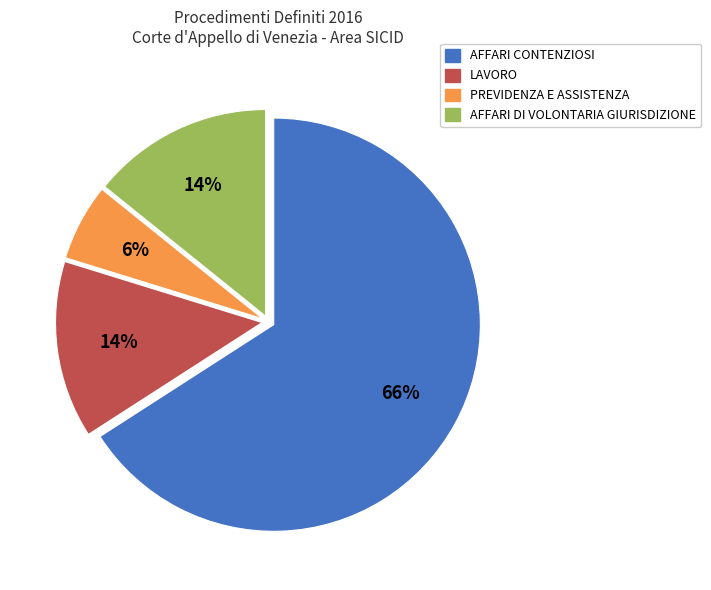

To the nearest percent, what portion does LAVORO represent?

14%